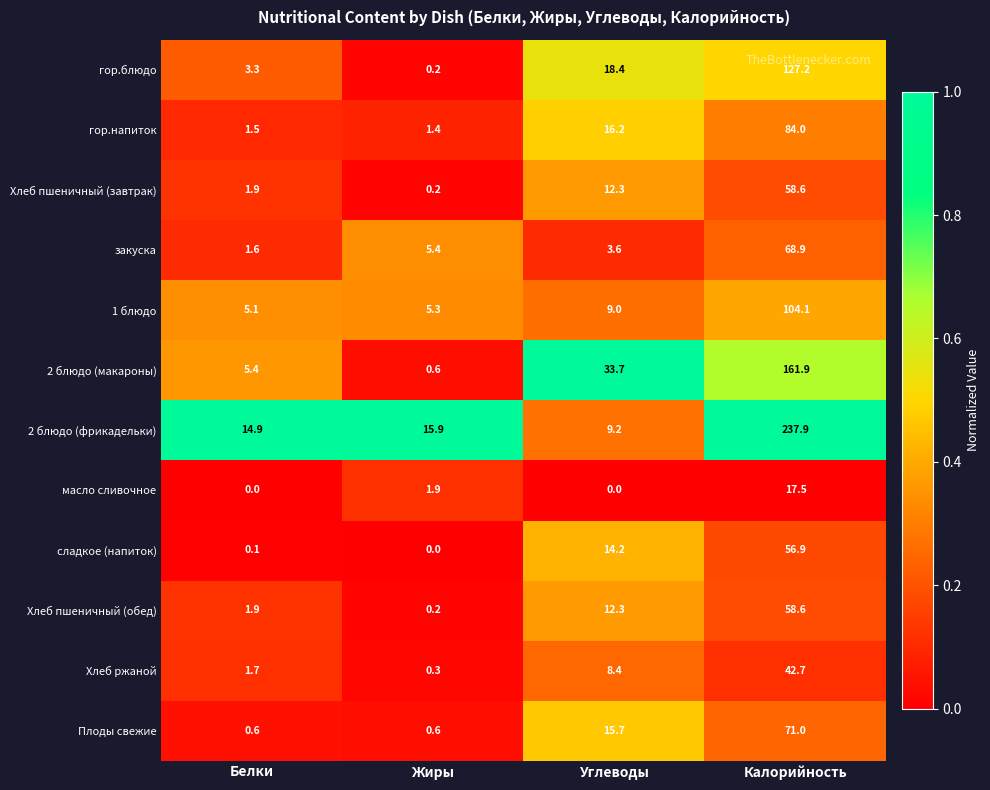

Which series has the widest spread of values?

2 блюдо (фрикадельки)